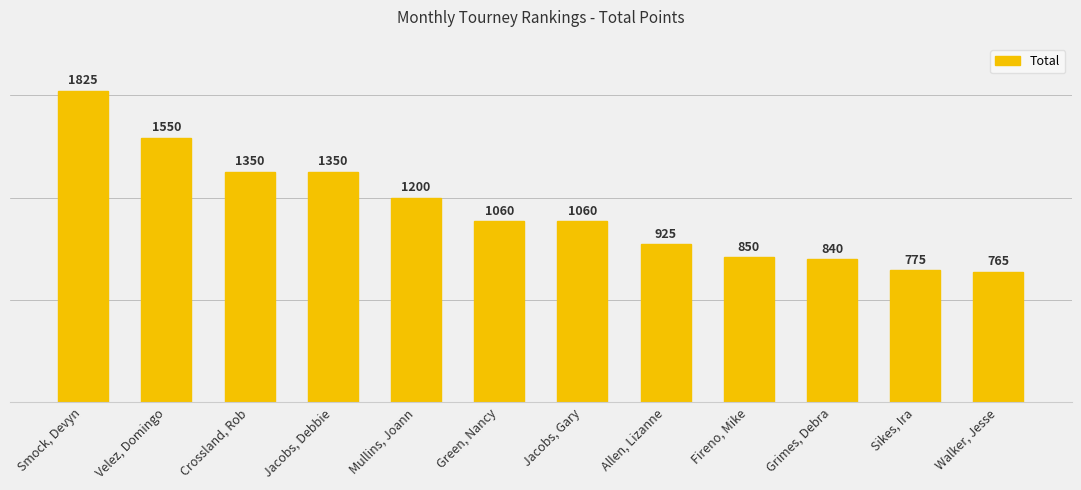

Reading left to right, what are all the values shown in this chart?

1825	1550	1350	1350	1200	1060	1060	925	850	840	775	765